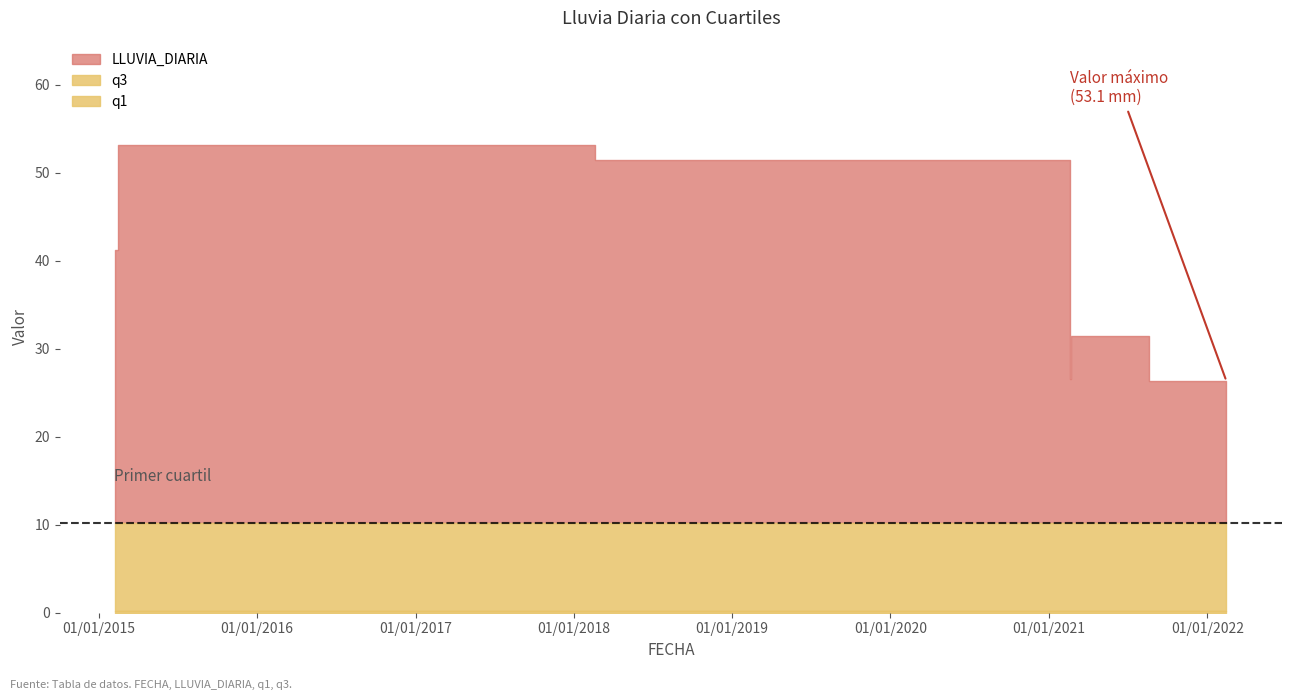

Which has a higher value, 2021-02-20 or 2021-02-22?

2021-02-22